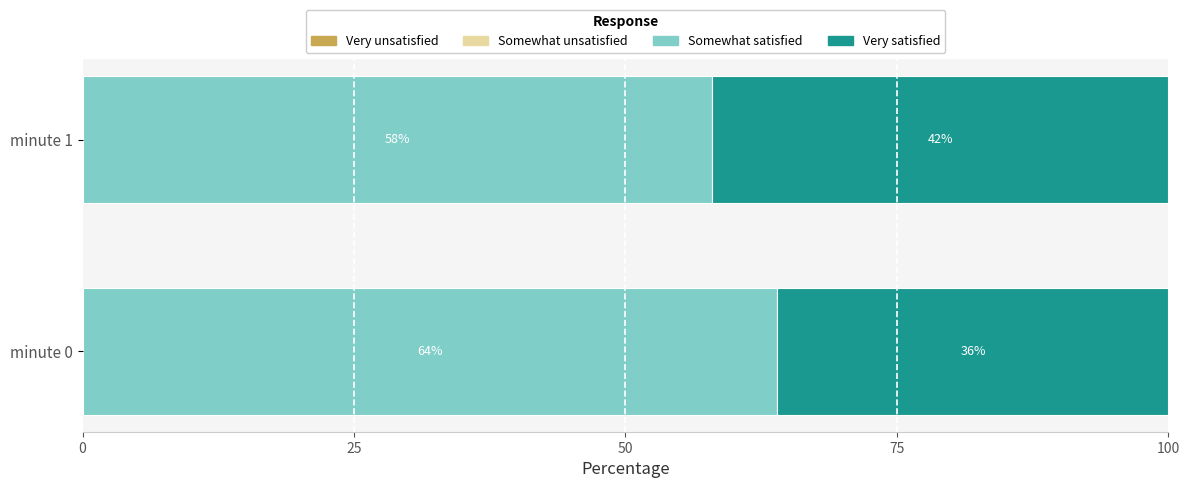

What is the total value across all series at minute 0?

100